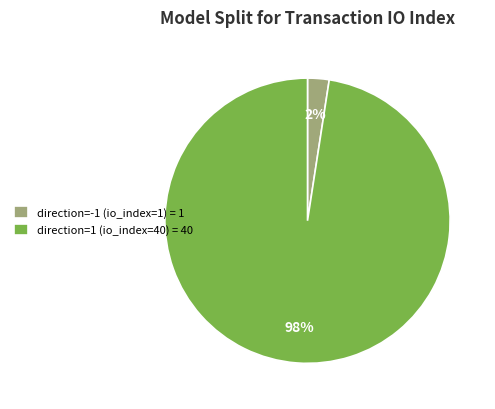

To the nearest percent, what is the average slice percentage?

50%